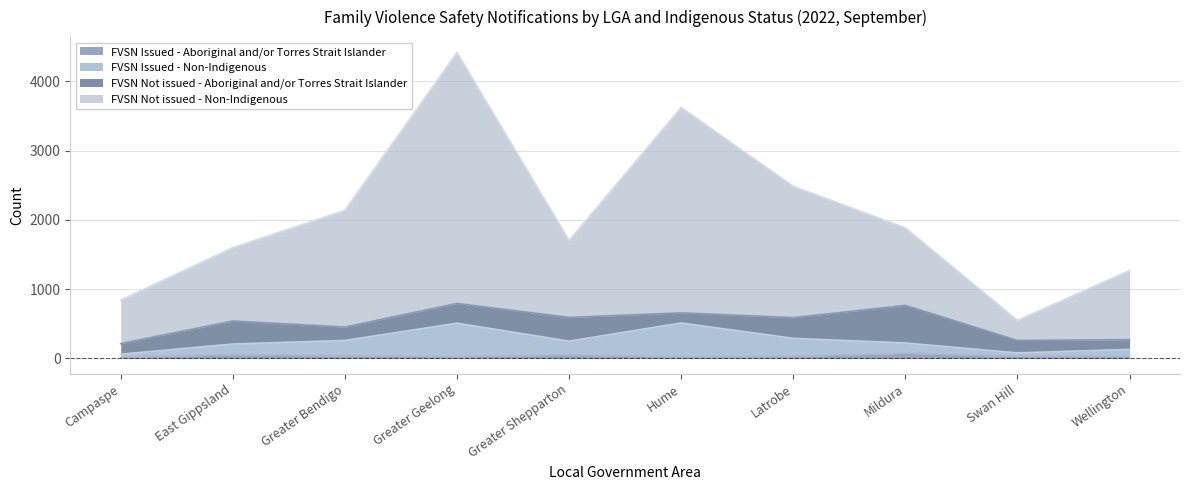

Is the value of FVSN Issued - Non-Indigenous at Campaspe greater than the value of FVSN Not issued - Non-Indigenous at Greater Geelong?

No